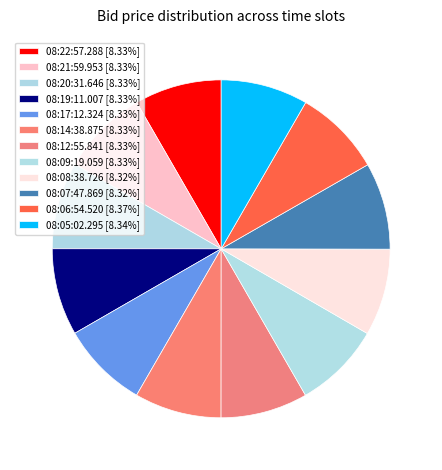

How many segments does this pie chart have?

12